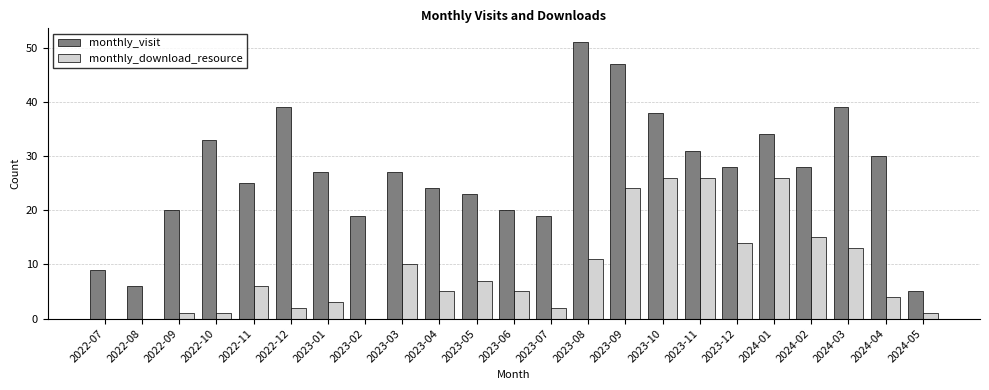

Does the chart contain stacked bars?

No